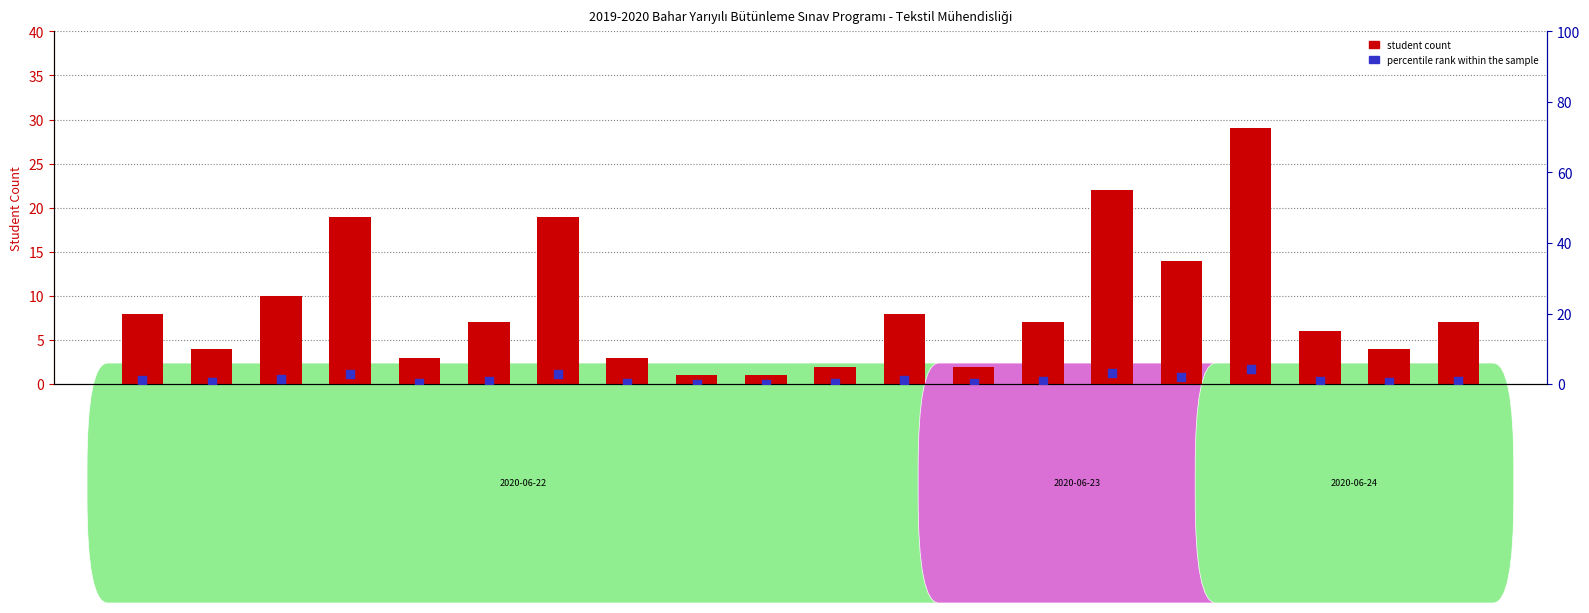

Is the value of percentile rank within the sample at MAT2098 greater than the value of student count at TEK4414?

No